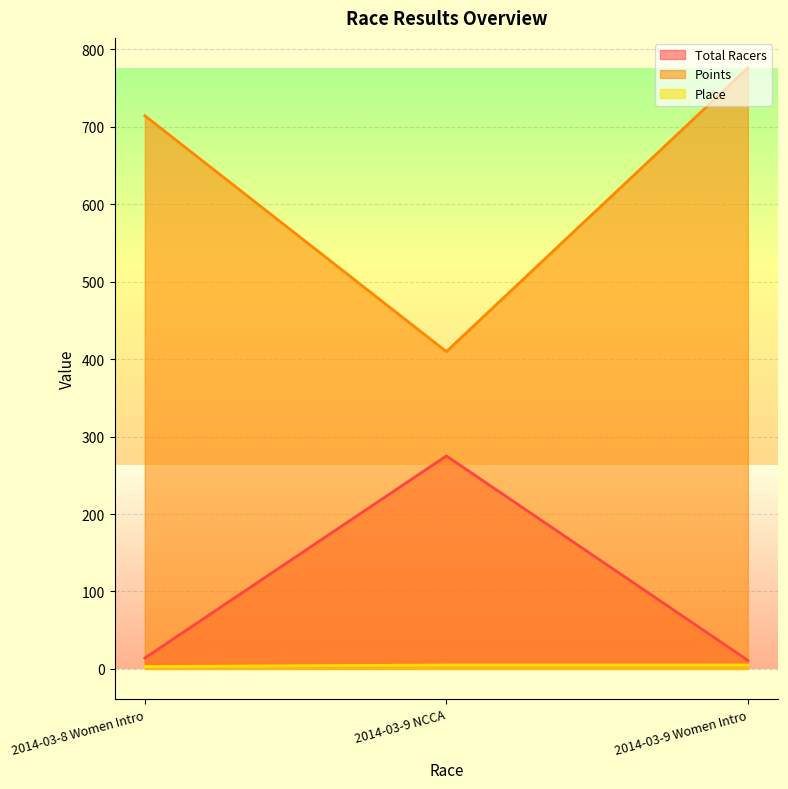

How many data points in Total Racers are less than 14?

1